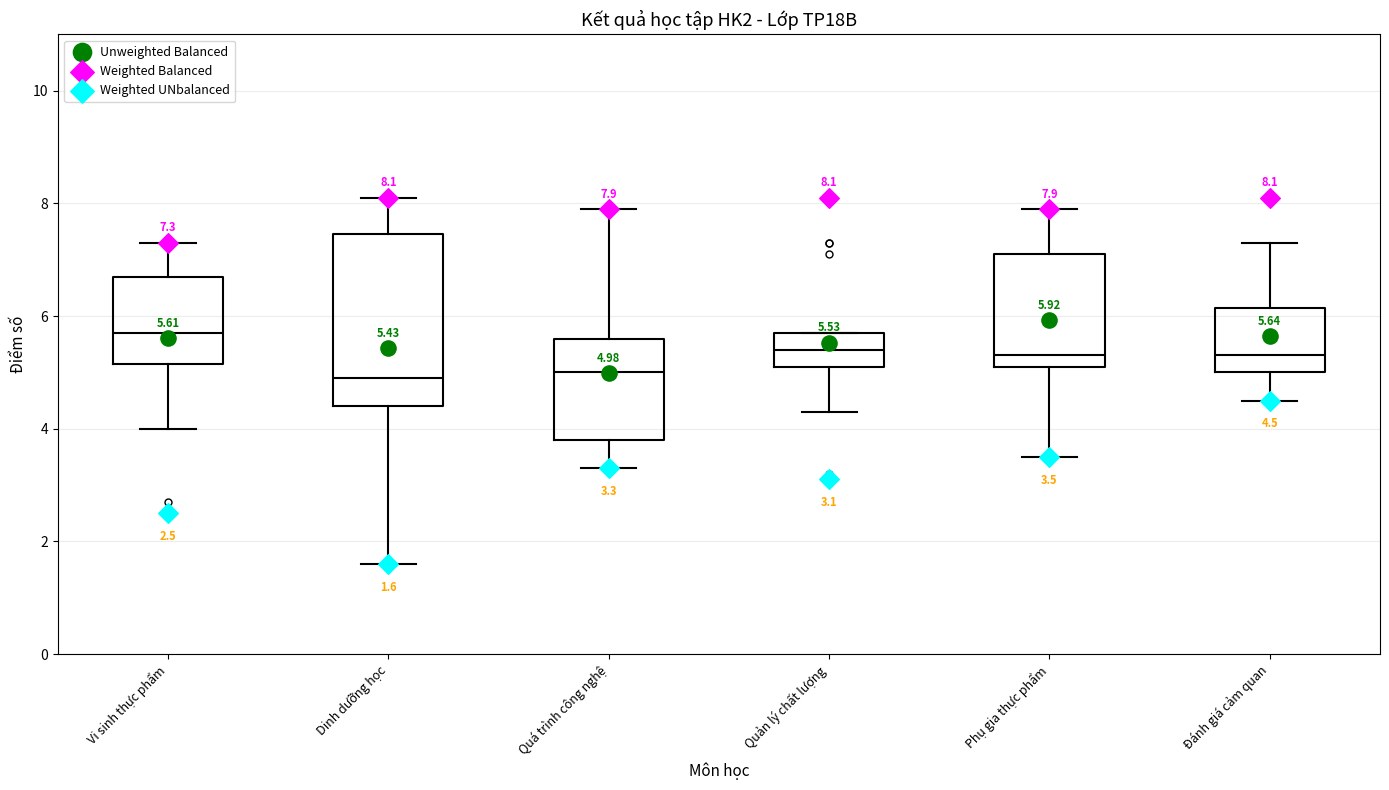

Comparing the boxes themselves (not the whiskers), which one is the tallest?

Dinh dưỡng học